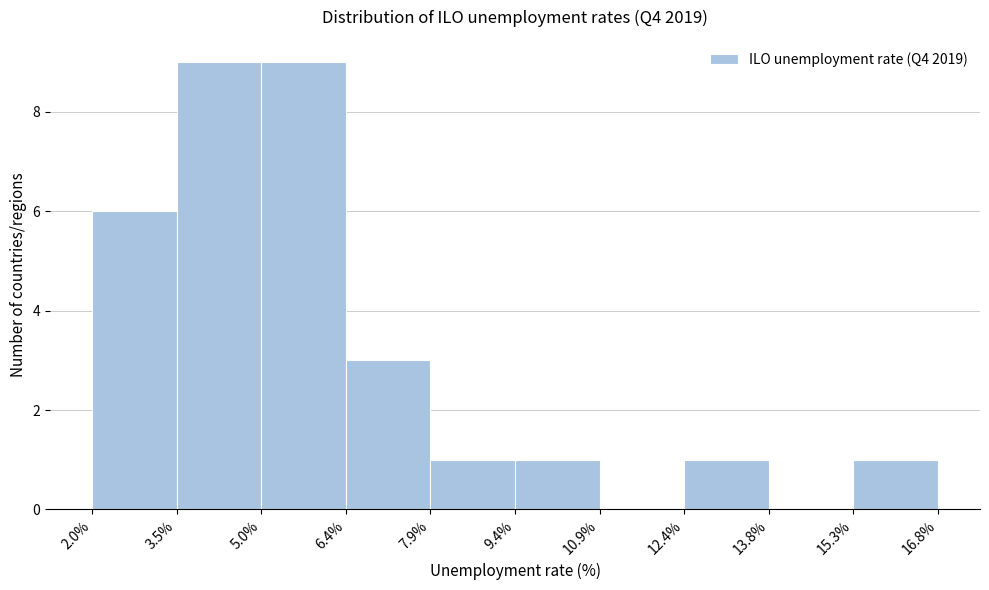

How tall is the bar that spans 2.0% to 3.5% on the x-axis? The values are not printed on the chart, so give them approximately, as read against the axis.

6